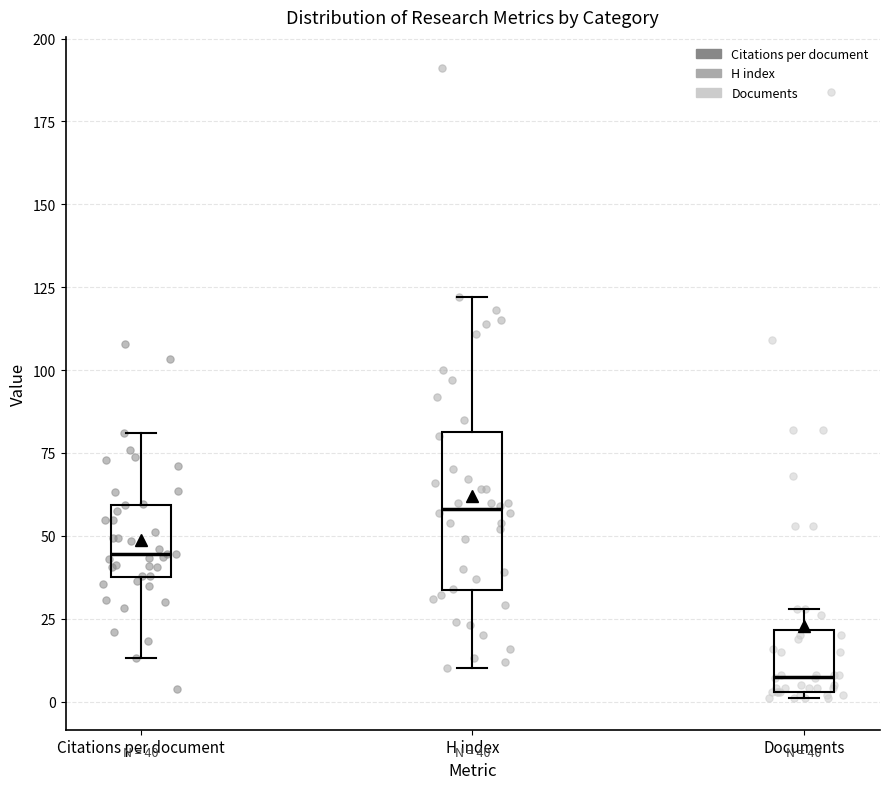

Which box is the tallest, from its lower edge to its upper edge?

H index